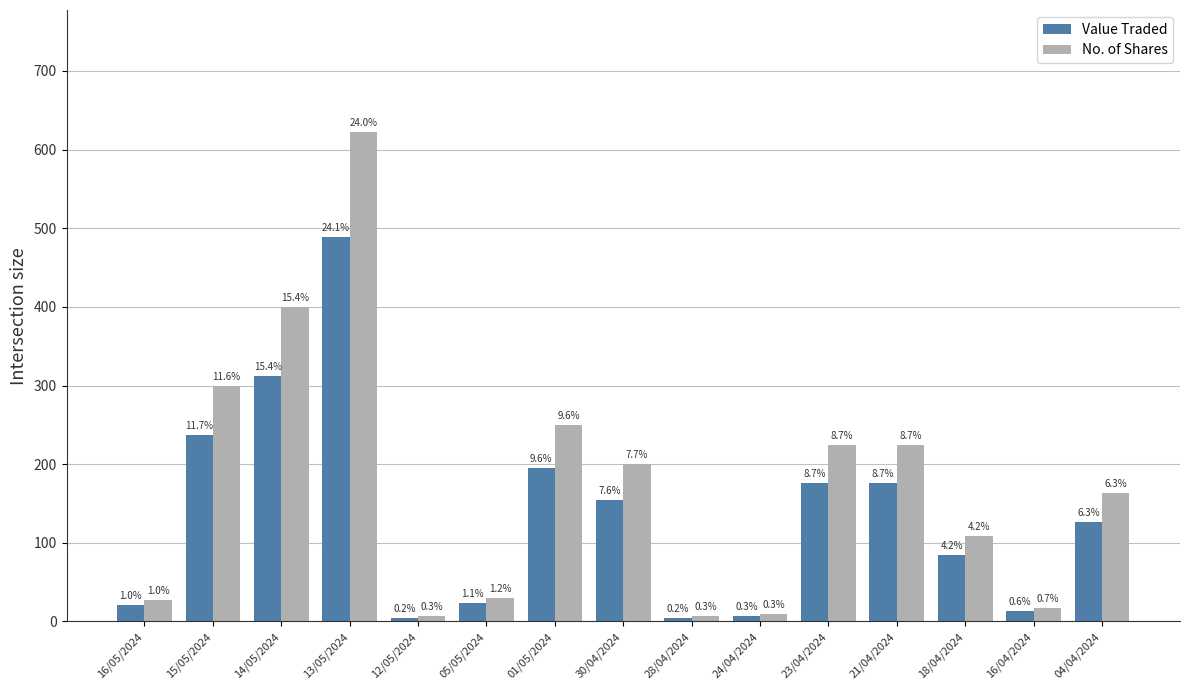

What is the spread (max minus min) of values at 23/04/2024?

49